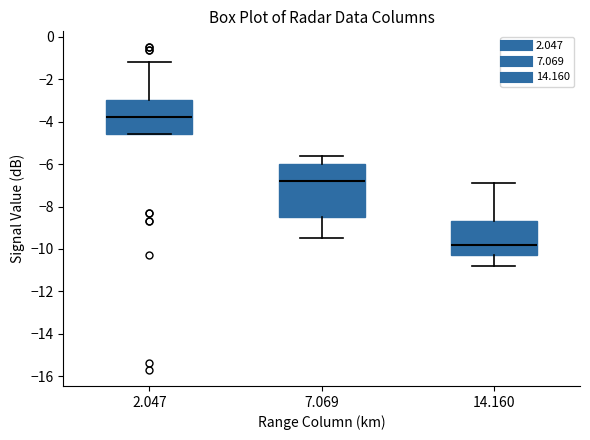

Where is the lower edge of the box at x = 7.069 on the y-axis? The values are not printed on the chart, so give them approximately, as read against the axis.

-8.4